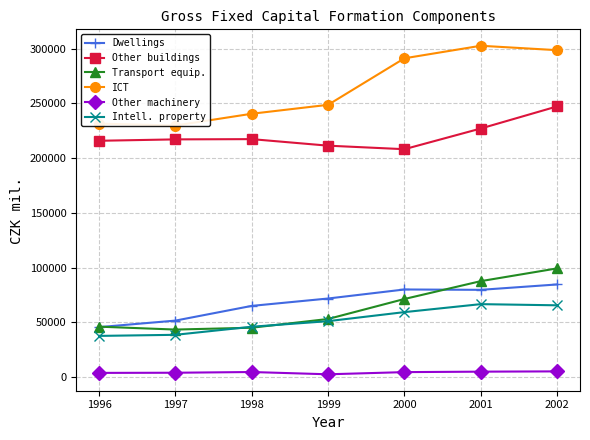

What is the highest value of the Other buildings series?

247150